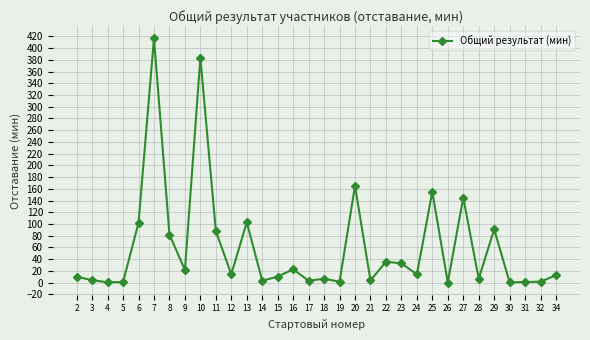

How many values exceed 14?

16